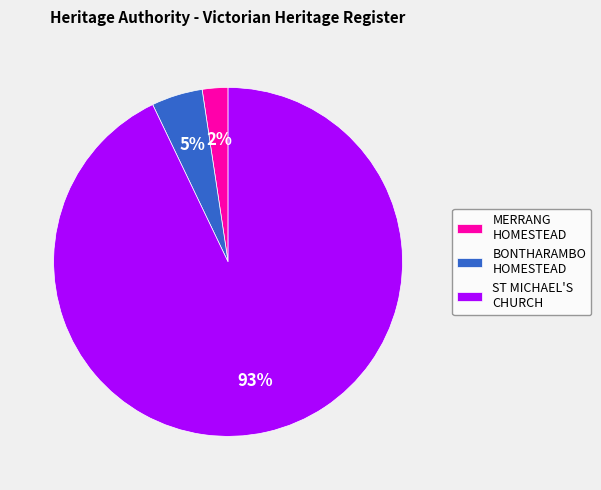

Which has a higher value, BONTHARAMBO HOMESTEAD or ST MICHAEL'S CHURCH?

ST MICHAEL'S CHURCH